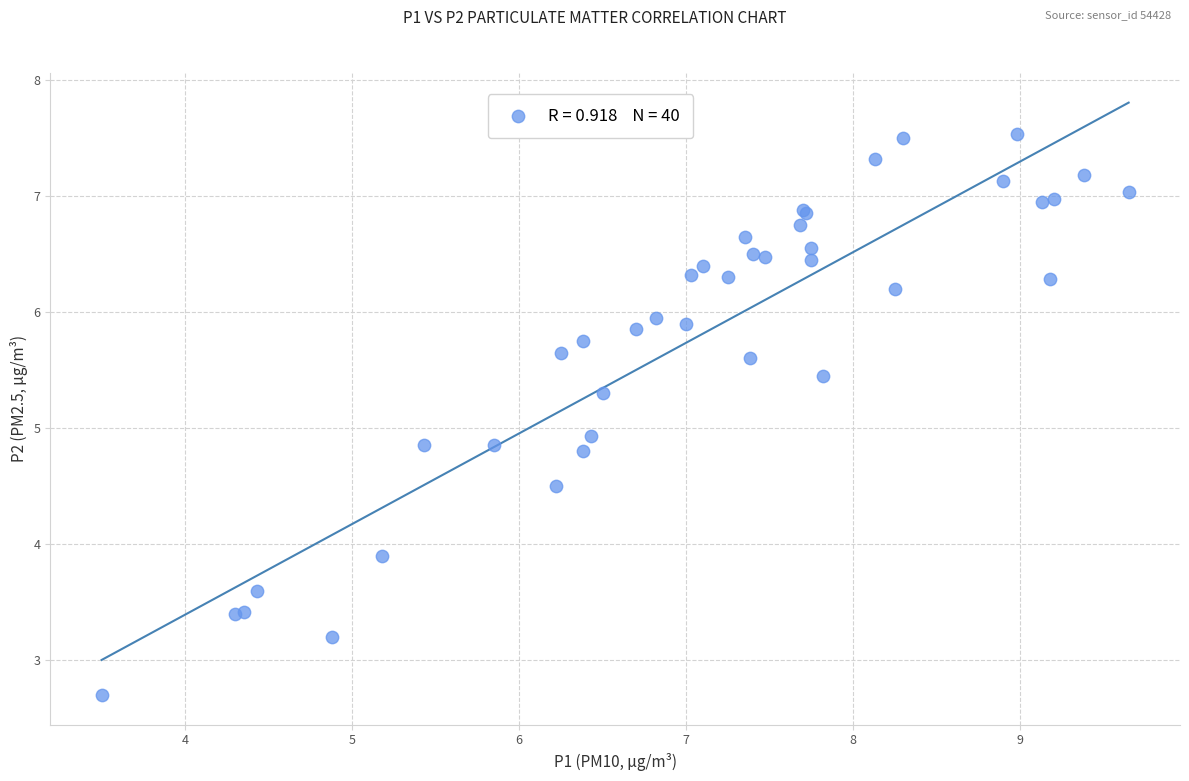

What Y value in the scatter plot is closest to 5?

4.9